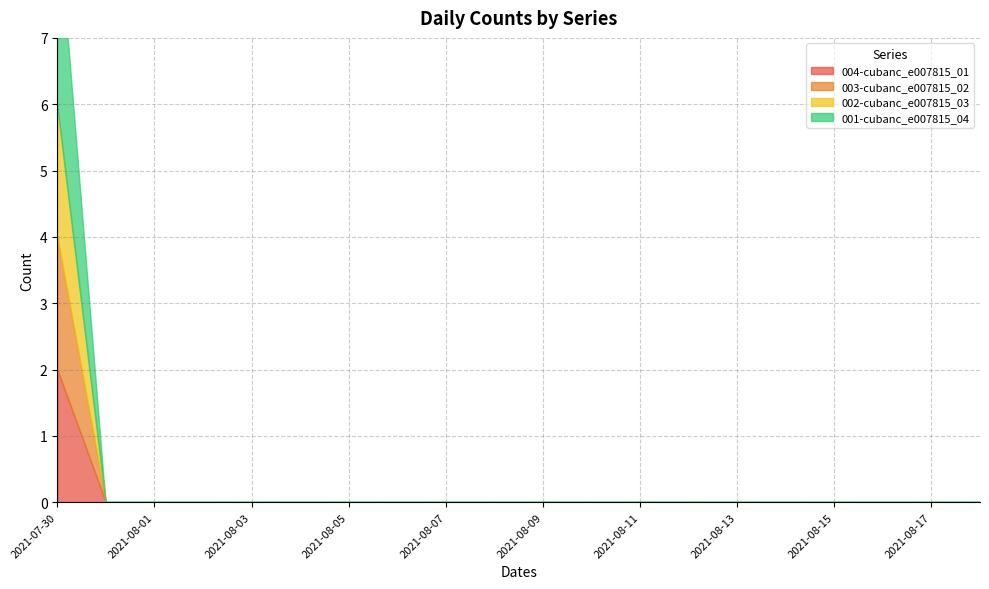

True or false: 002-cubanc_e007815_03 has more than 0 points higher than both neighbors.

False